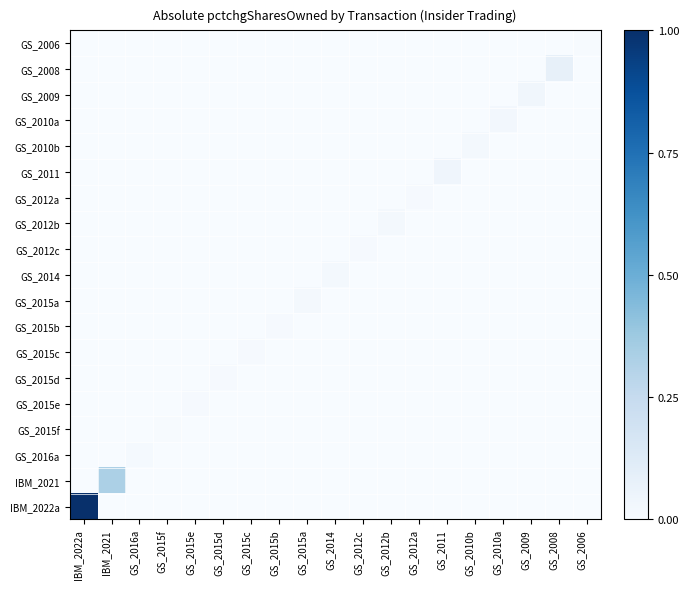

Count the number of data series in this chart.

19